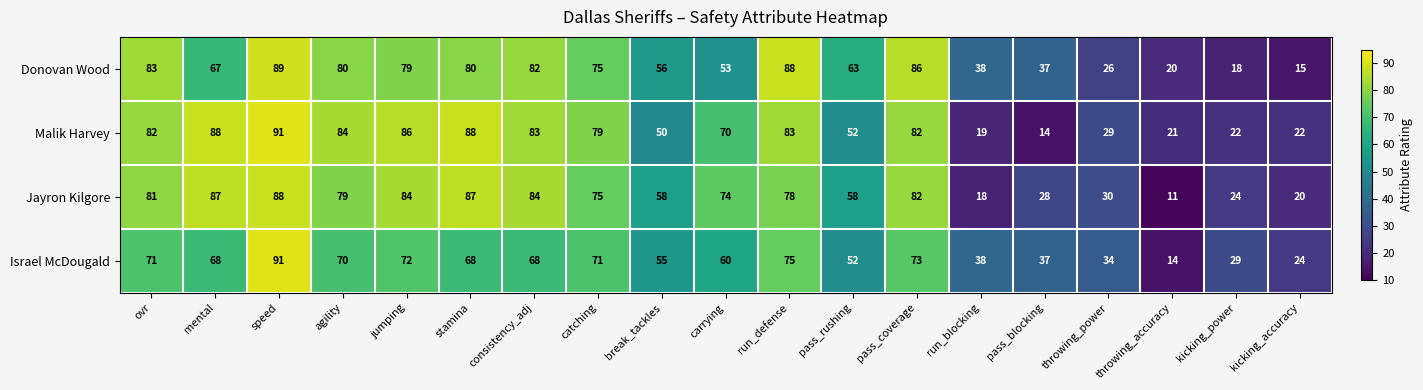

Rank the series at stamina from lowest to highest value.

Israel McDougald, Donovan Wood, Jayron Kilgore, Malik Harvey